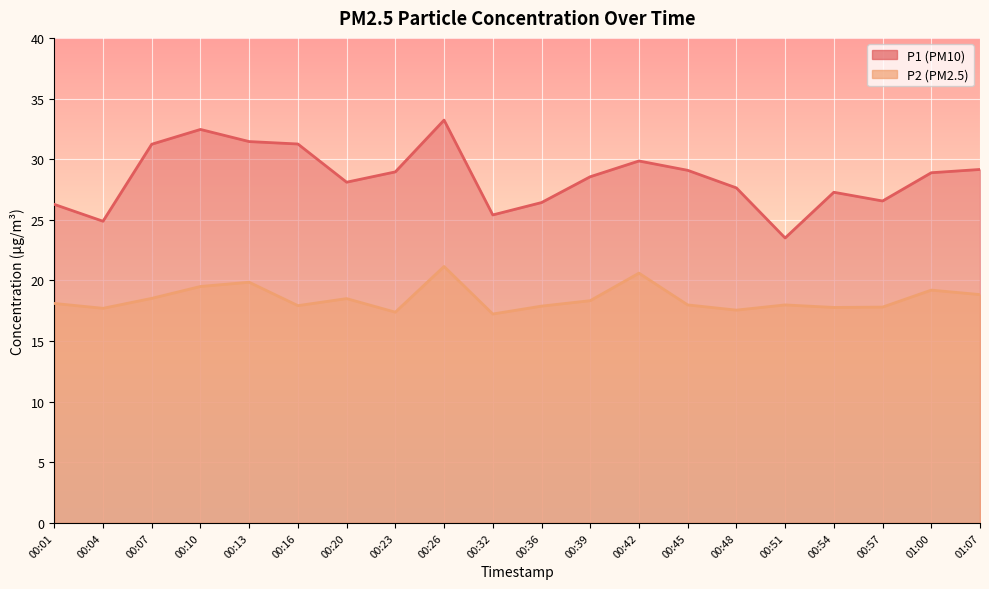

What is the maximum value for P2?

21.1